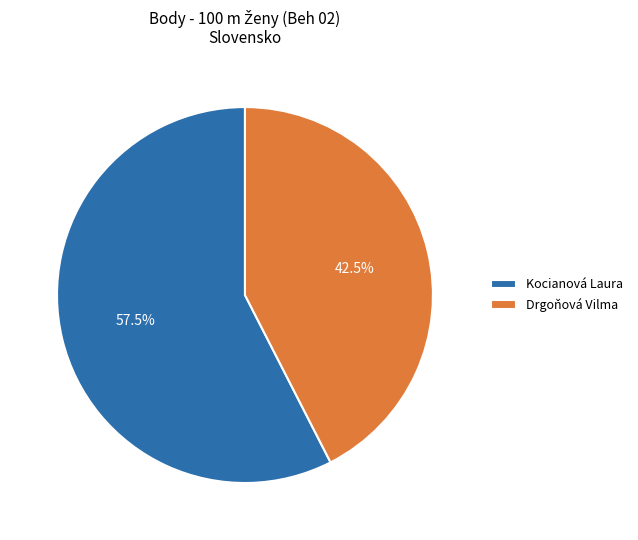

How many segments does this pie chart have?

2